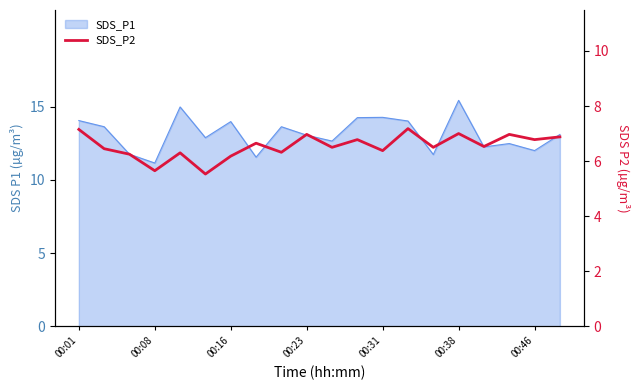

What is the ratio of the value at 8 to the value at 15?

0.9